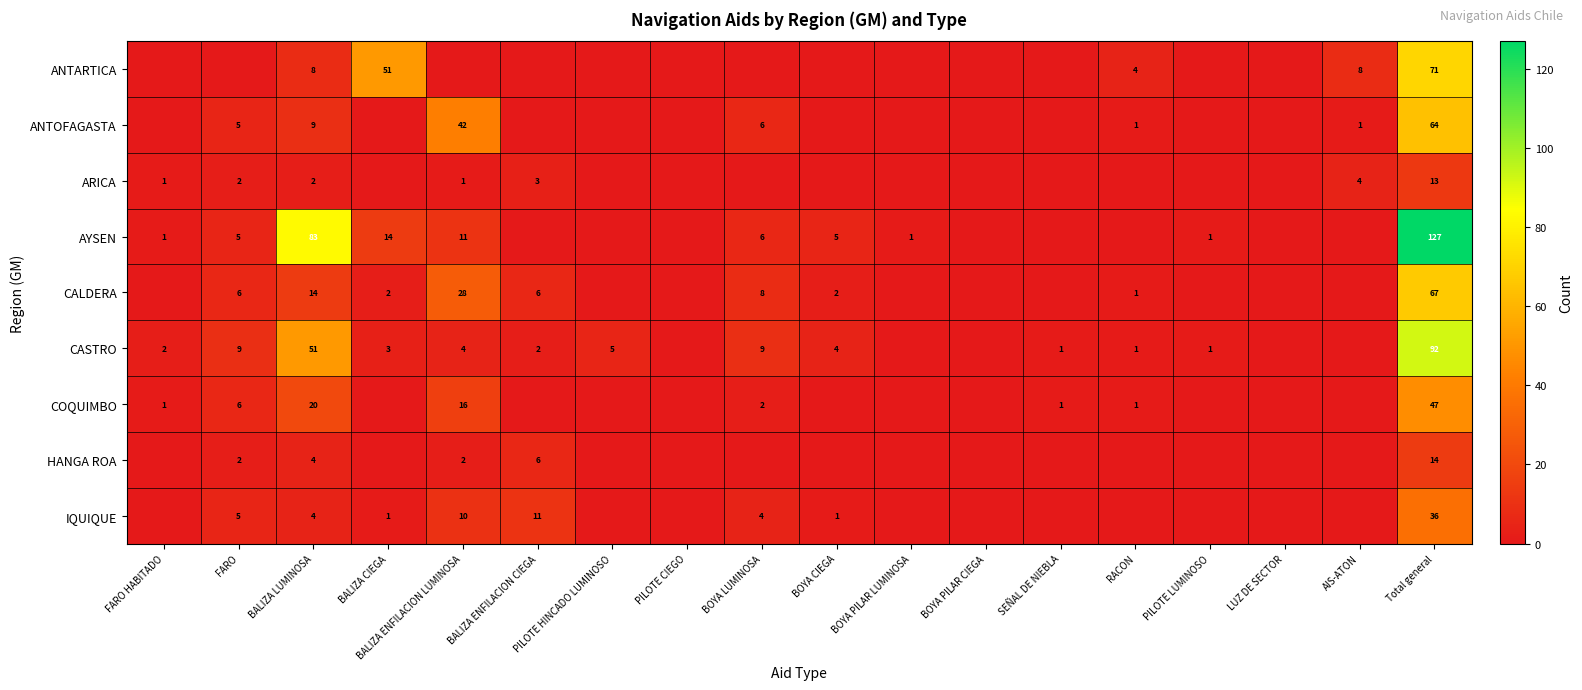

What is the difference between the highest and lowest values at BALIZA LUMINOSA?

81